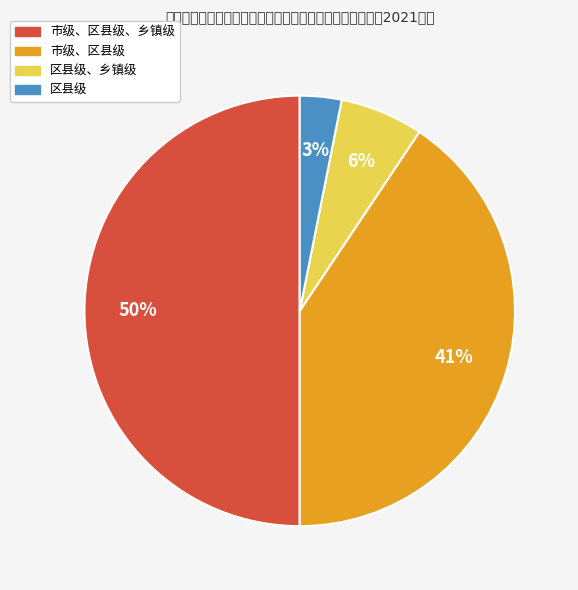

To the nearest percent, what is the average slice percentage?

25%